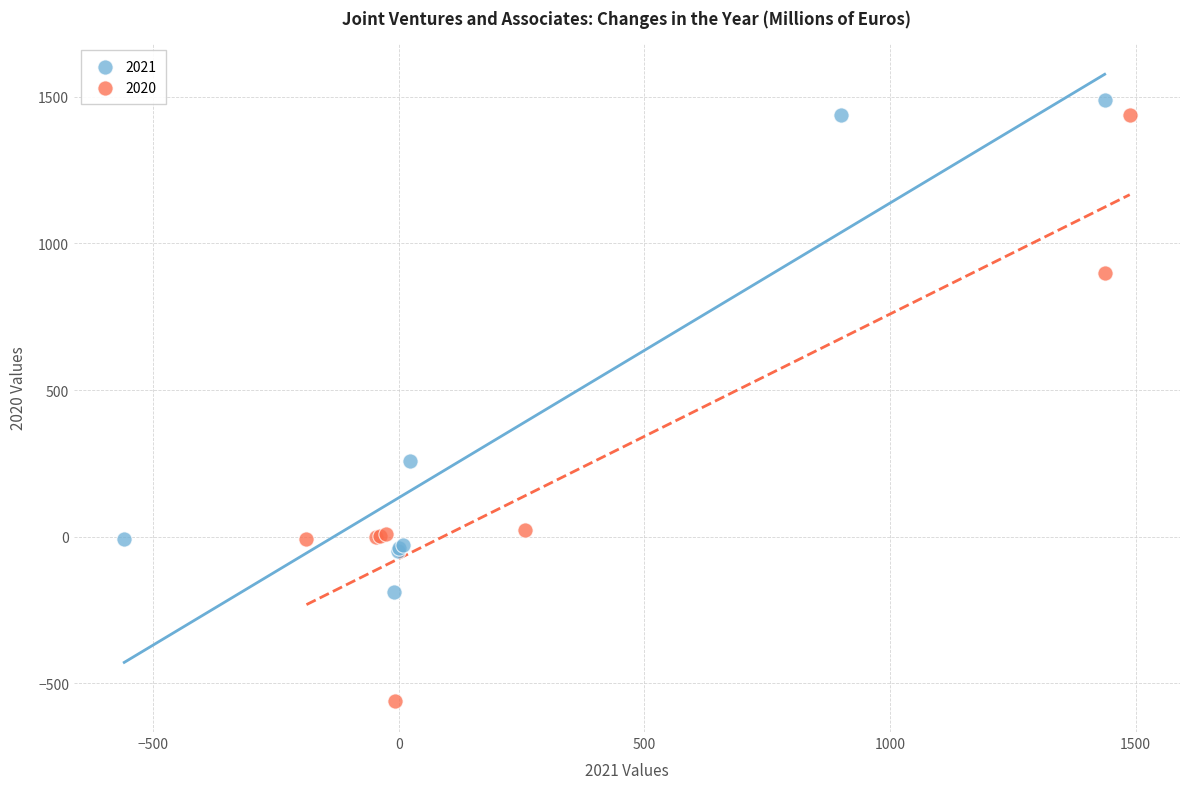

Which series reaches the minimum Y coordinate?

2020